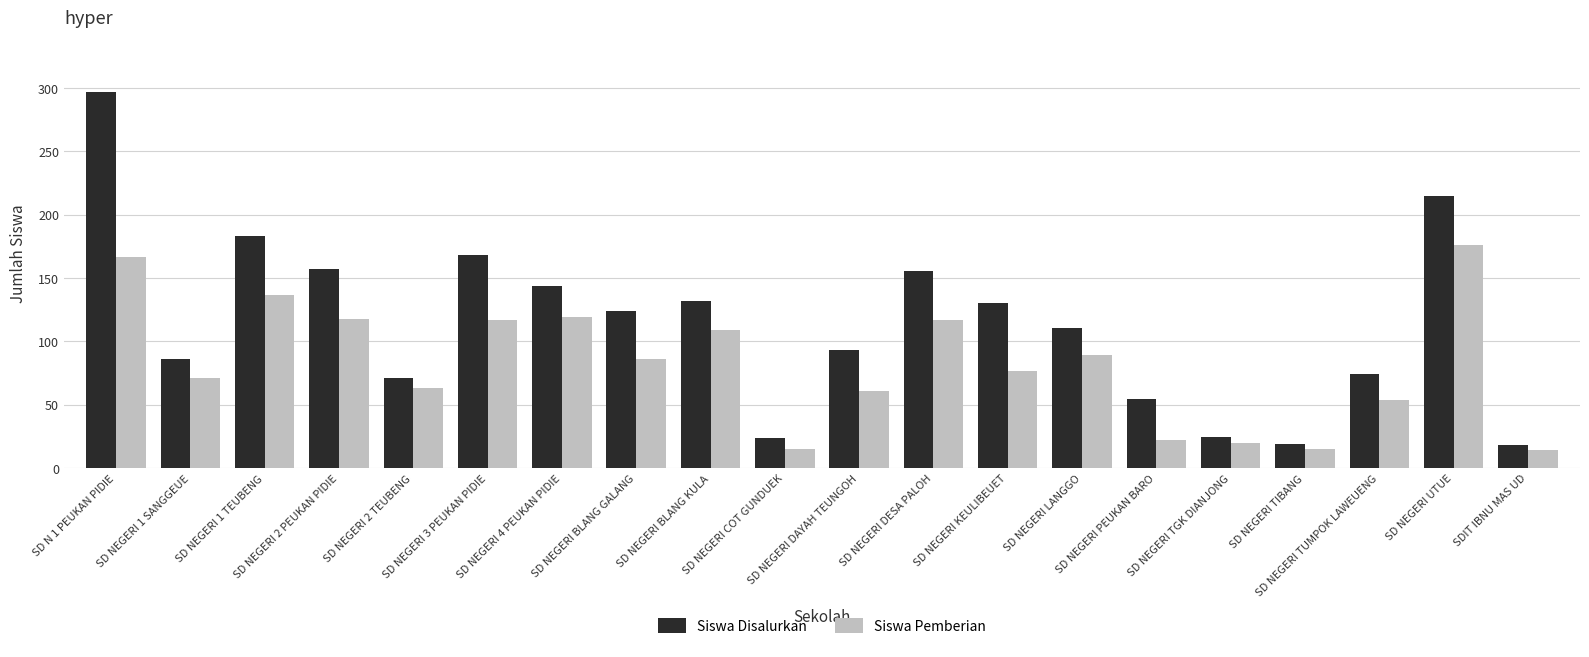

What is the difference between the second highest and minimum values in the Siswa Pemberian series?

153